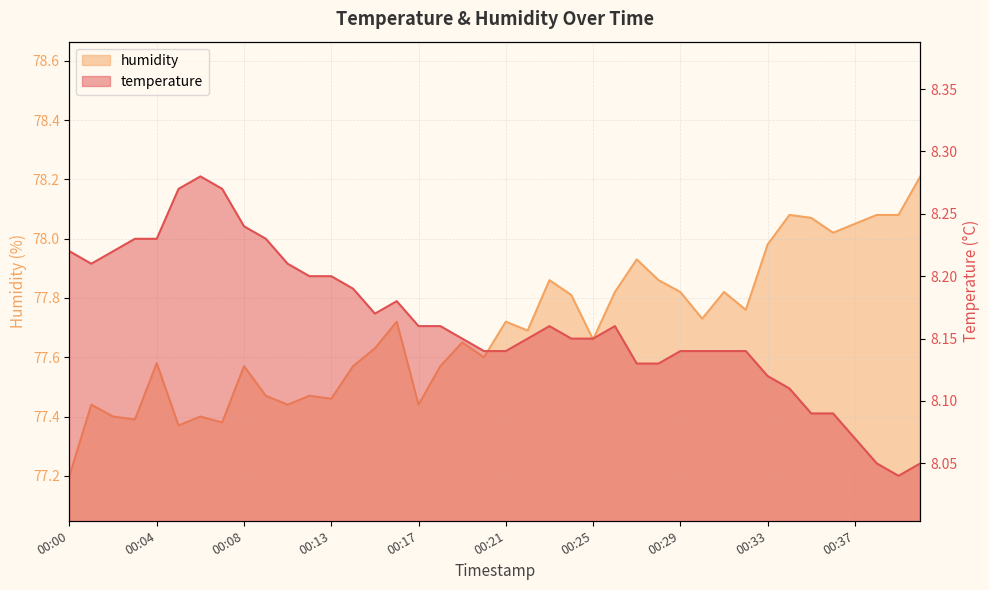

True or false: humidity has a value of 77.7 at 00:16.

True